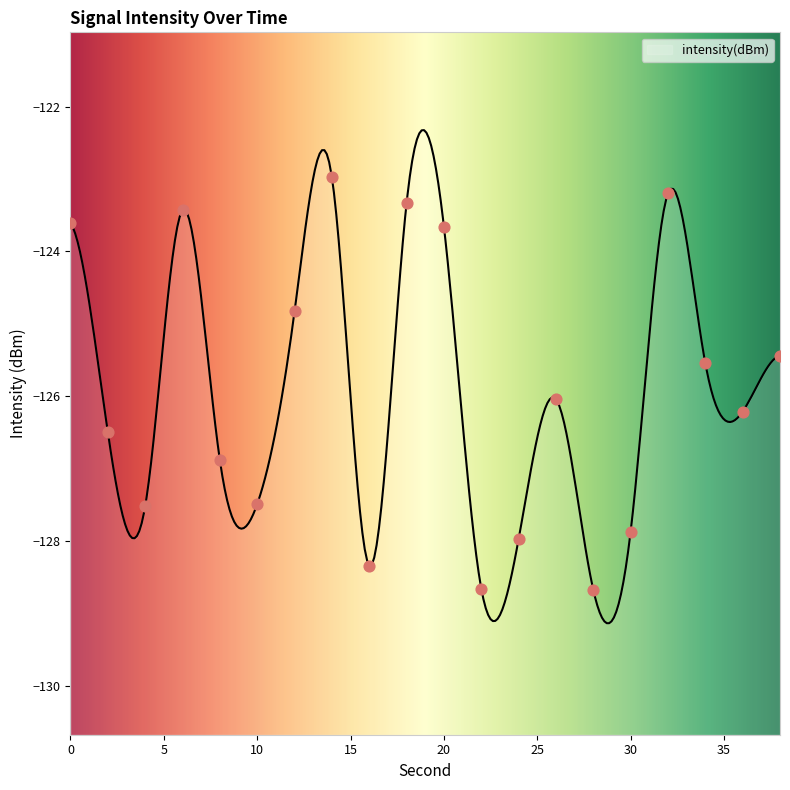

What is the change in value from 8 to 36?

+0.7